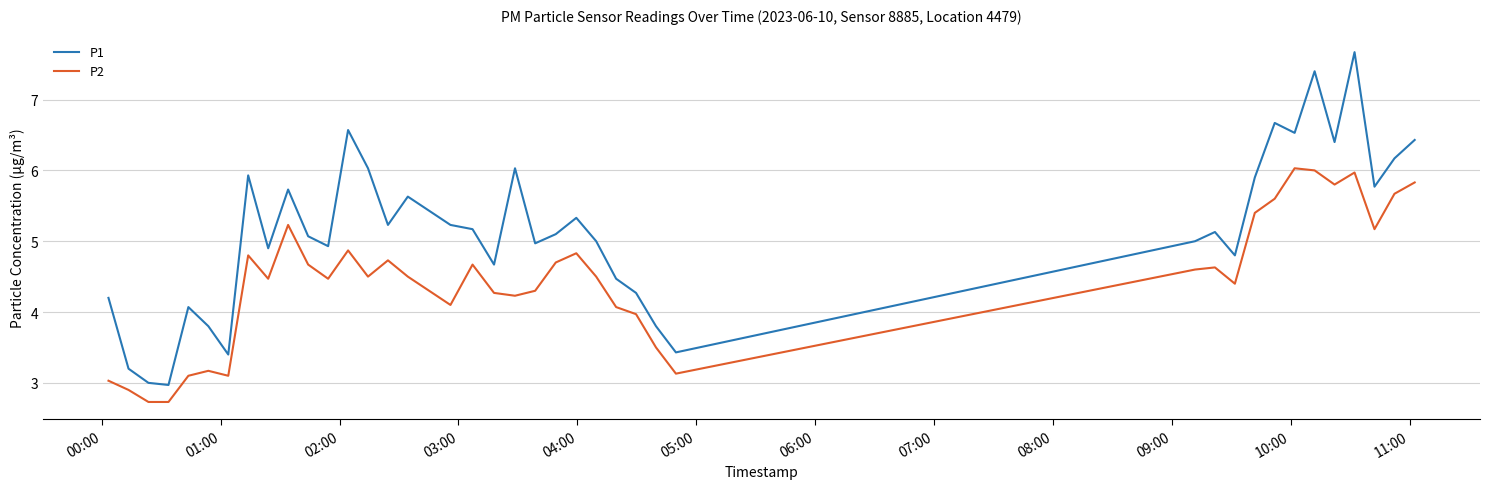

True or false: P2 and P1 cross at least once.

False